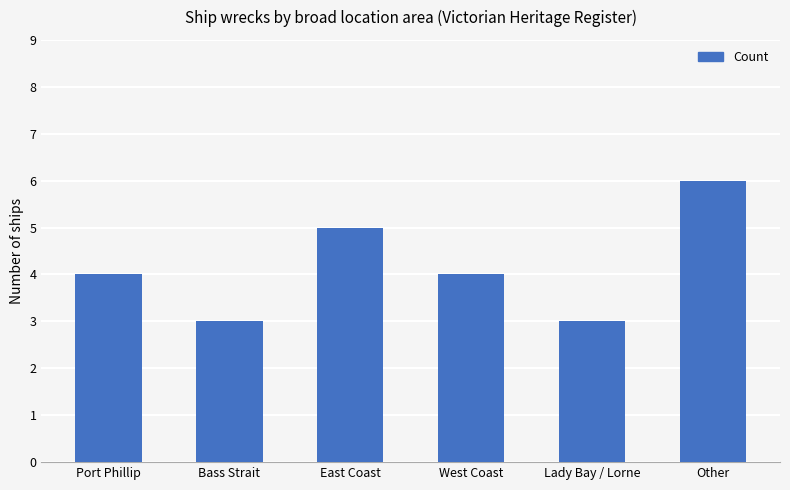

The chart shows a value of 7 at West Coast. True or false?

False